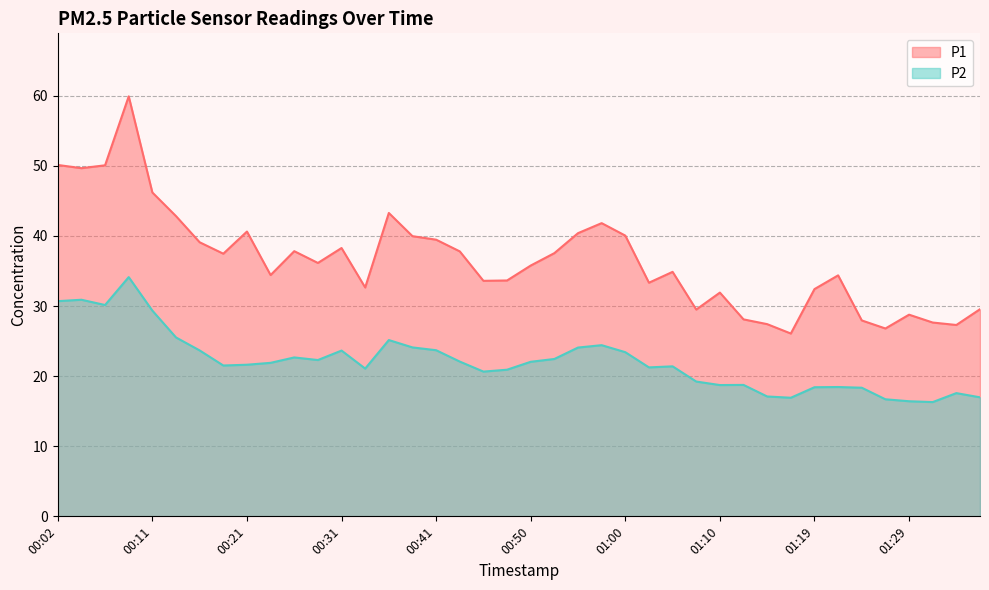

How many distinct data groups are displayed?

2